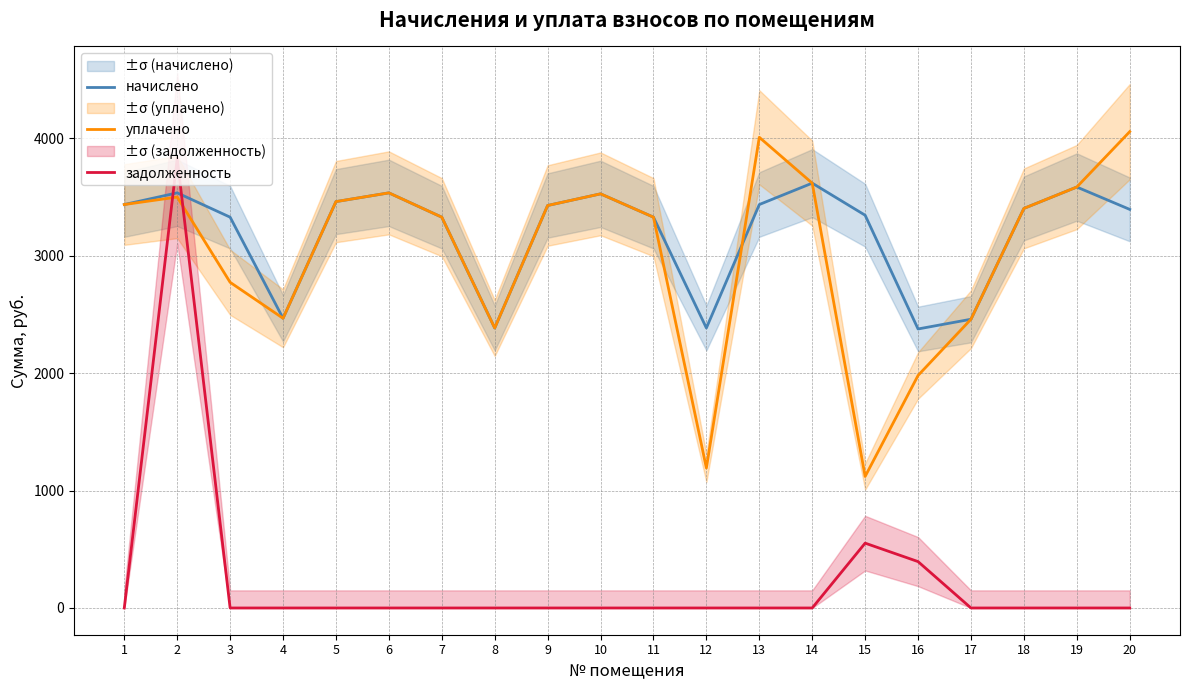

Where is начислено nearest to the value 2997?

3